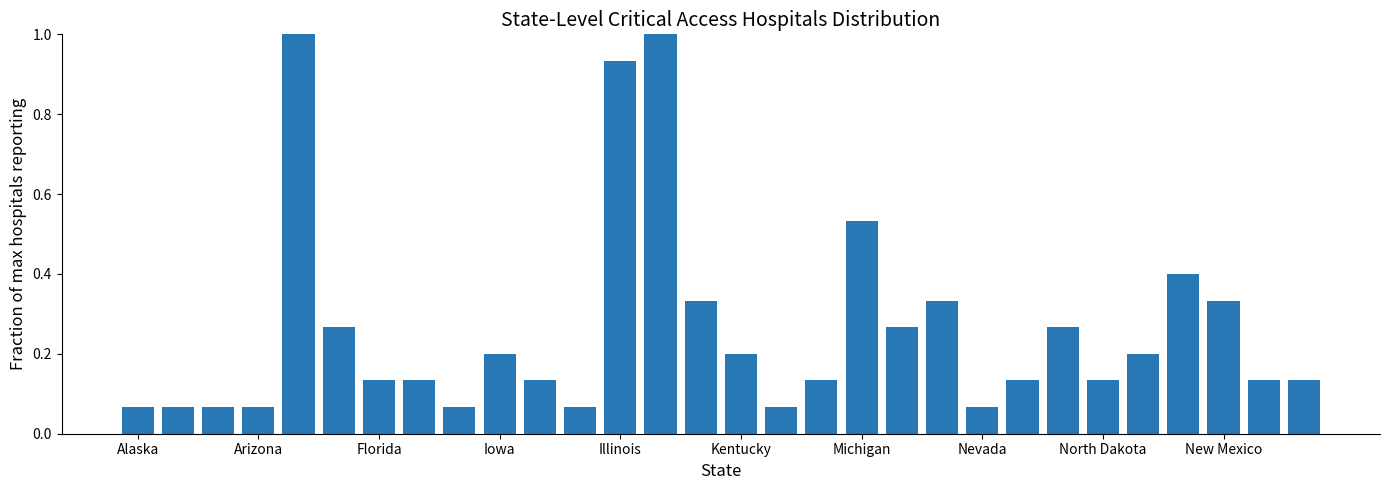

What is the maximum value shown in the chart?

1.0